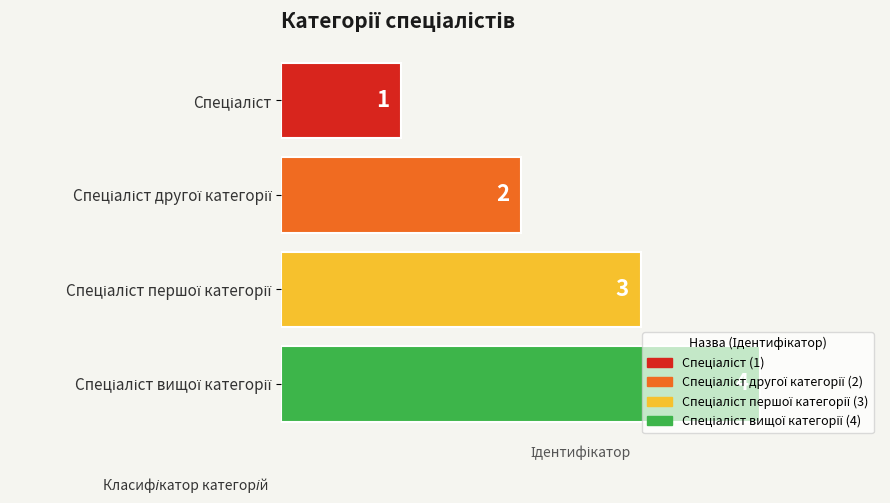

Does the chart contain any negative values?

No